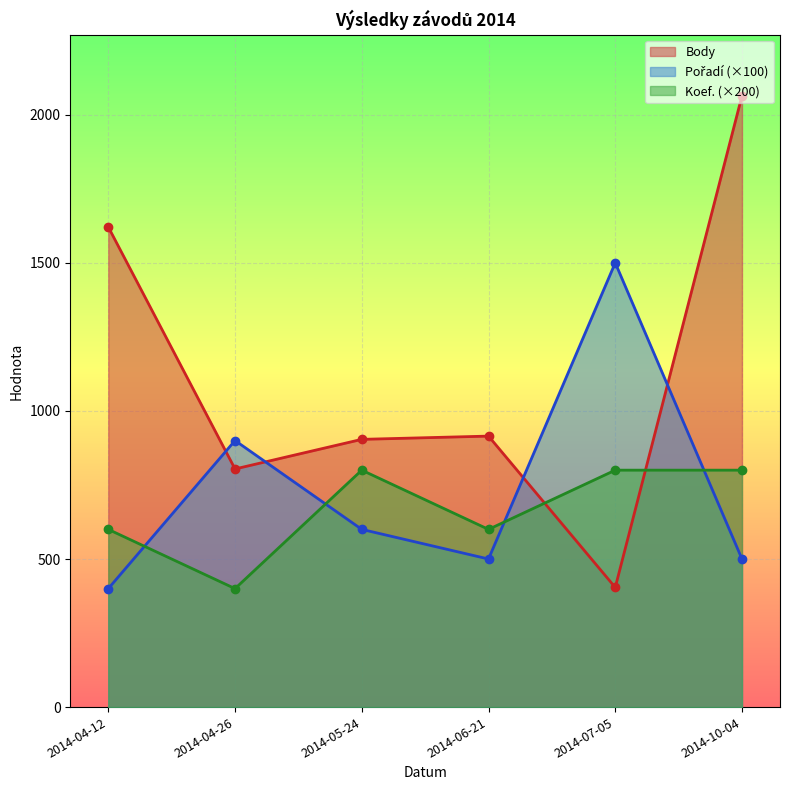

Where does the Pořadí series first go above 600?

2014-04-26